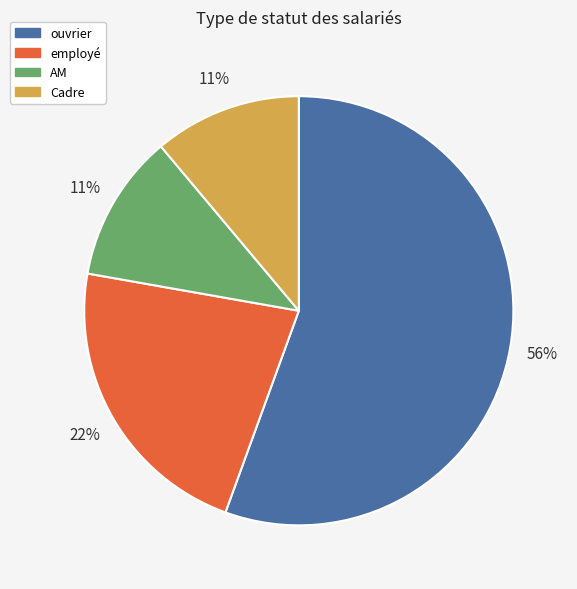

To the nearest percent, what is the average slice percentage?

25%